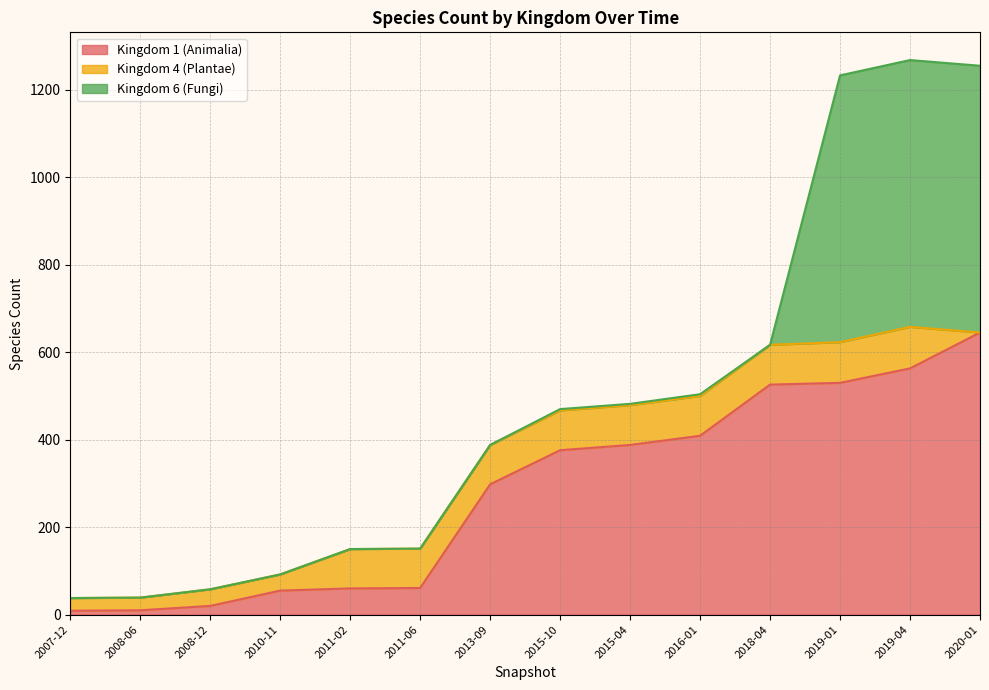

The value of Kingdom 1 (Animalia) at 2019-04 is 323. True or false?

False